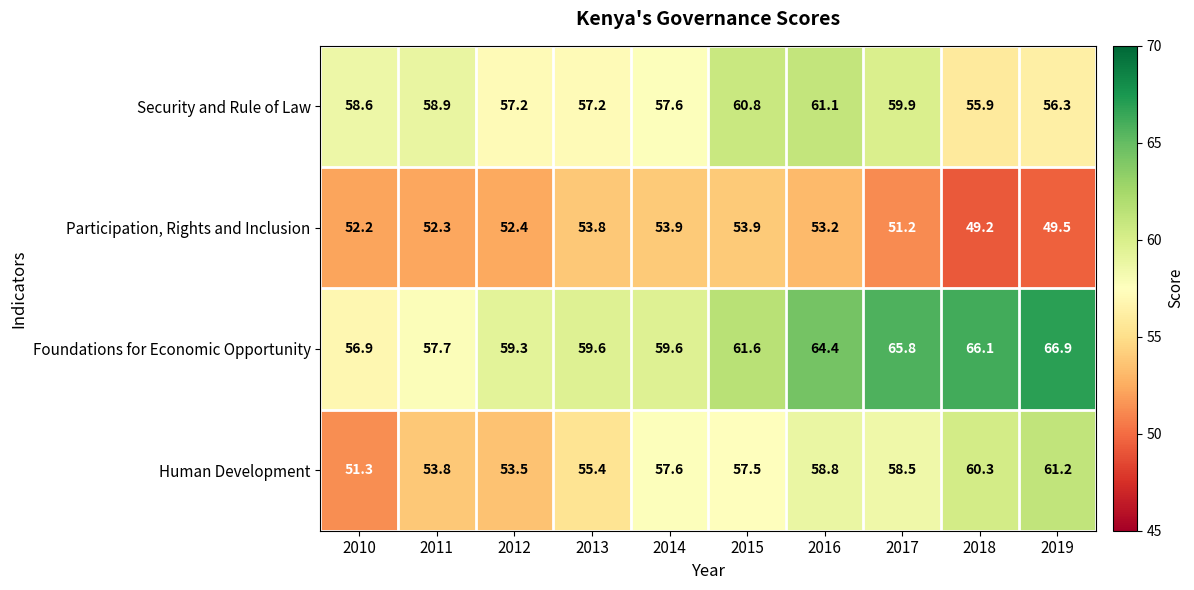

What is the average value of the Security and Rule of Law series?

58.4